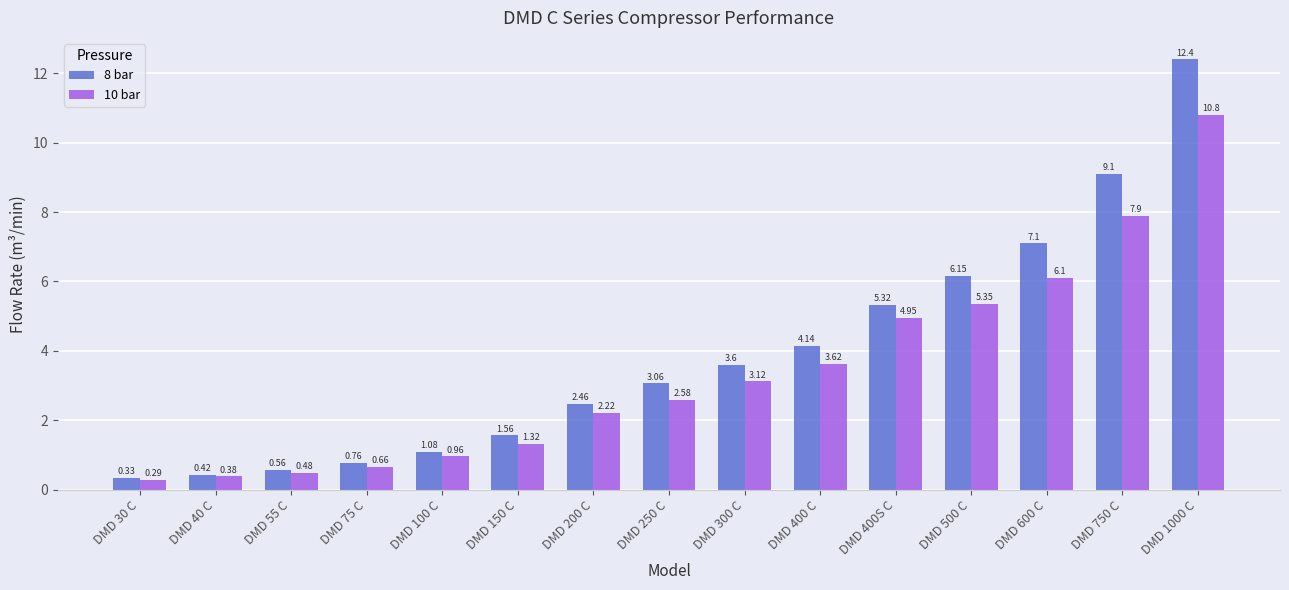

List the series in order of their overall mean, highest first.

8 bar, 10 bar